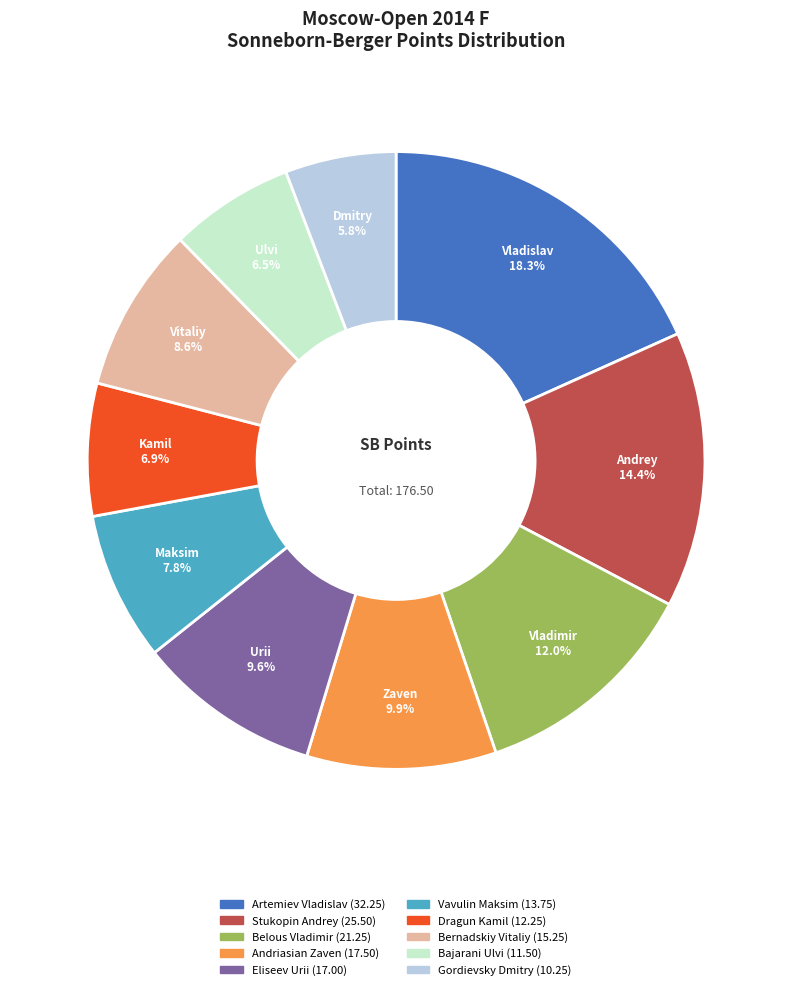

Does any single category account for the majority?

No